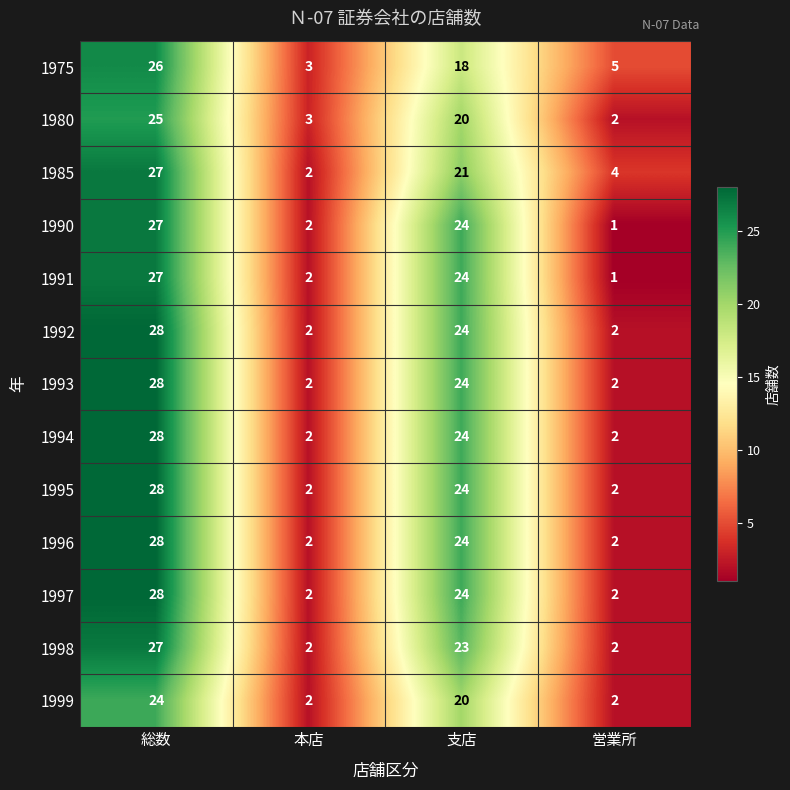

How many data points in 1990 are less than 24?

2